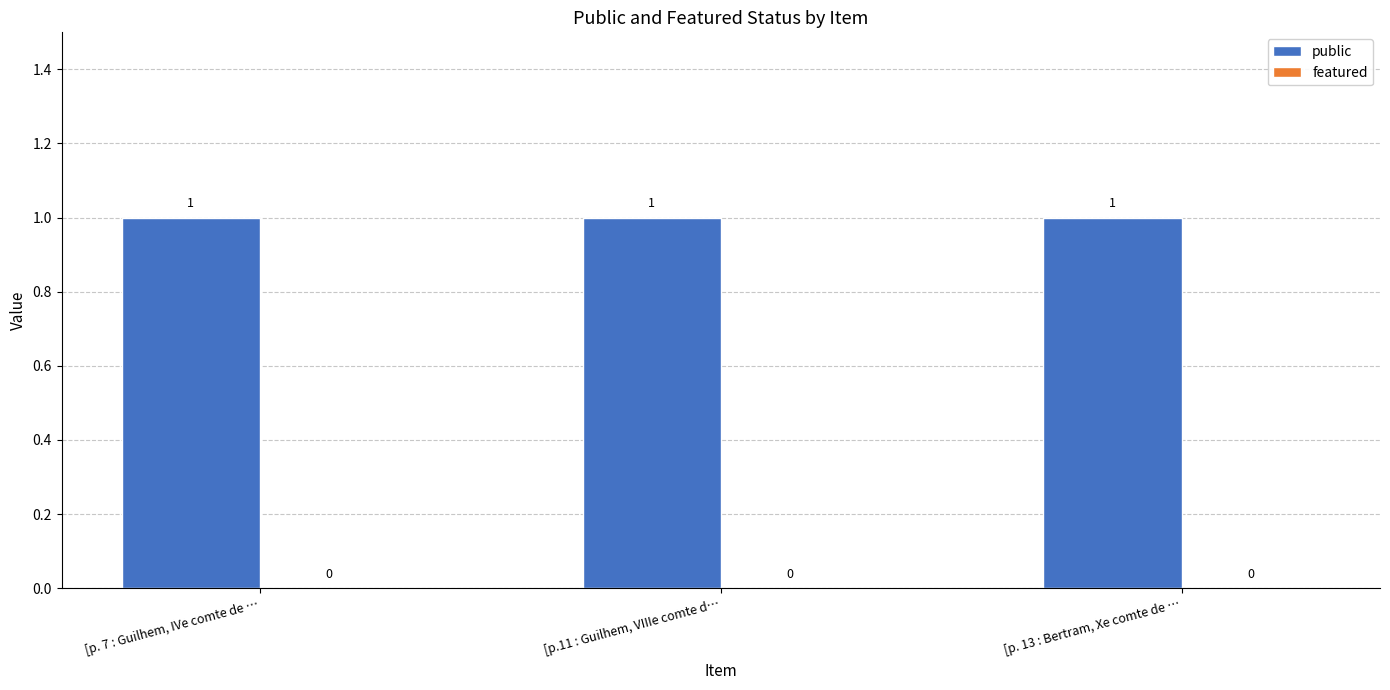

The public series shows 1 at [p. 7 : Guilhem, IVe comte de …. True or false?

True